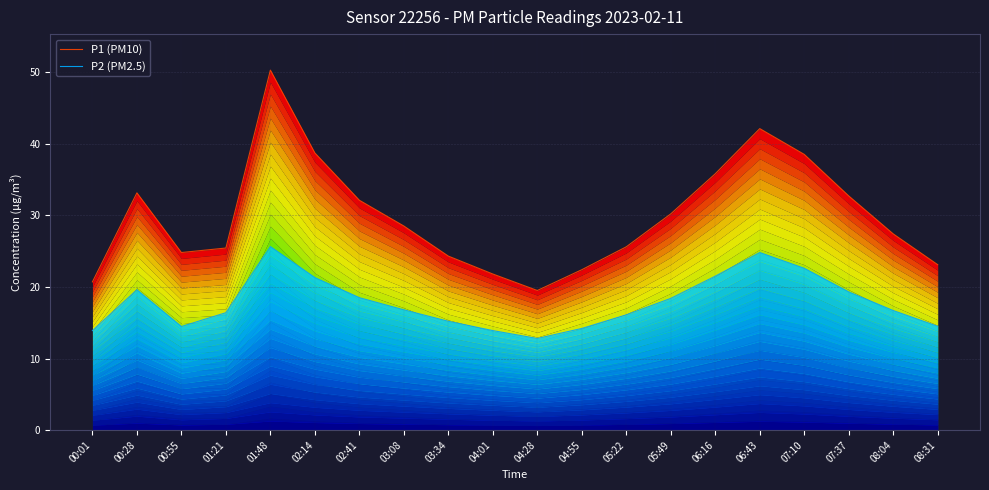

Between 02:14 and 00:55, which is larger?

02:14